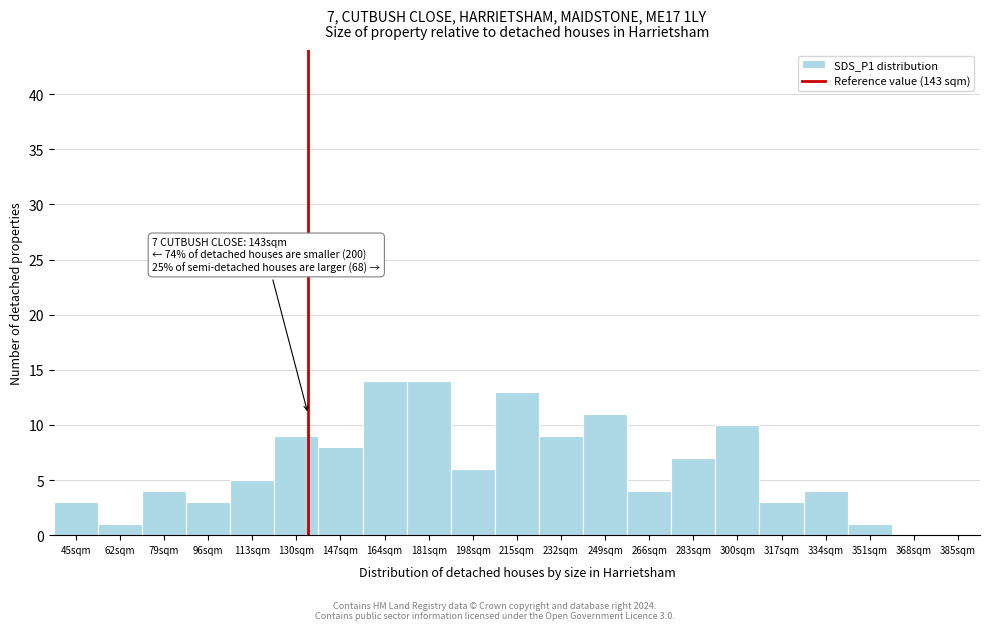

Reading left to right, transcribe all the data shown in this chart.

45sqm=3	62sqm=1	79sqm=4	96sqm=3	113sqm=5	130sqm=9	147sqm=8	164sqm=14	181sqm=14	198sqm=6	215sqm=13	232sqm=9	249sqm=11	266sqm=4	283sqm=7	300sqm=10	317sqm=3	334sqm=4	351sqm=1	368sqm=0	385sqm=0